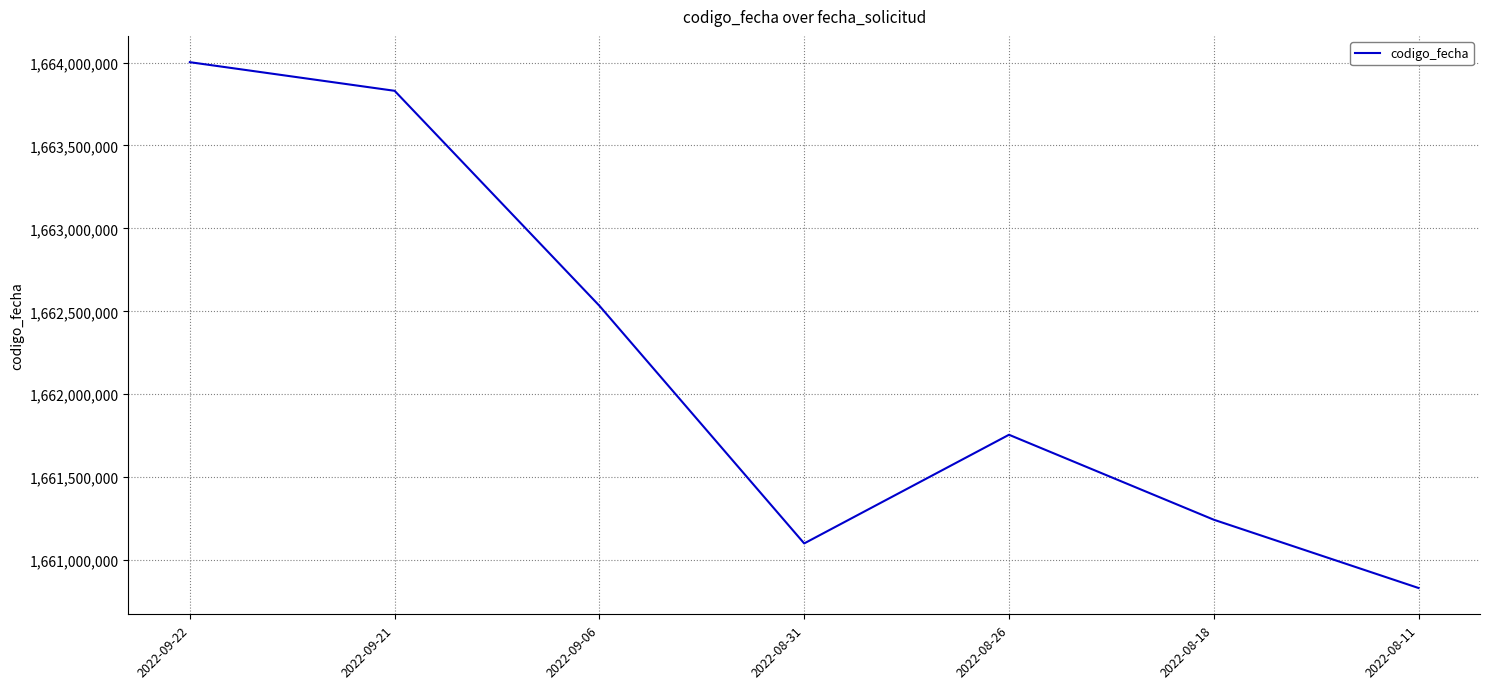

The chart shows a value of 2861909508 at 2022-09-22. True or false?

False